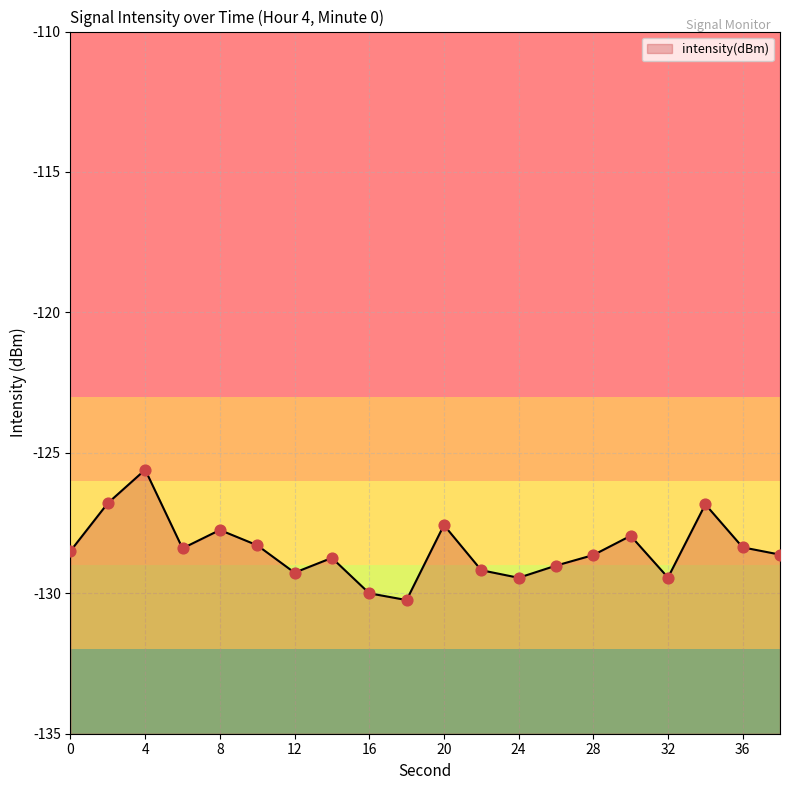

Between 2 and 22, which is larger?

2